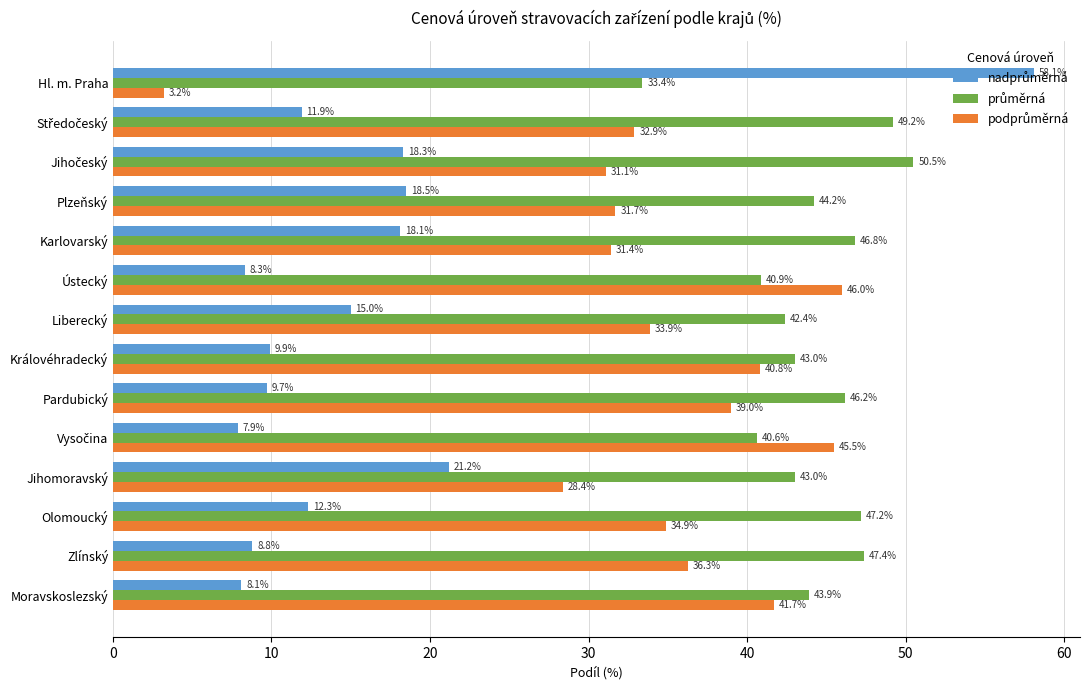

At how many categories does at least one series exceed 36?

14